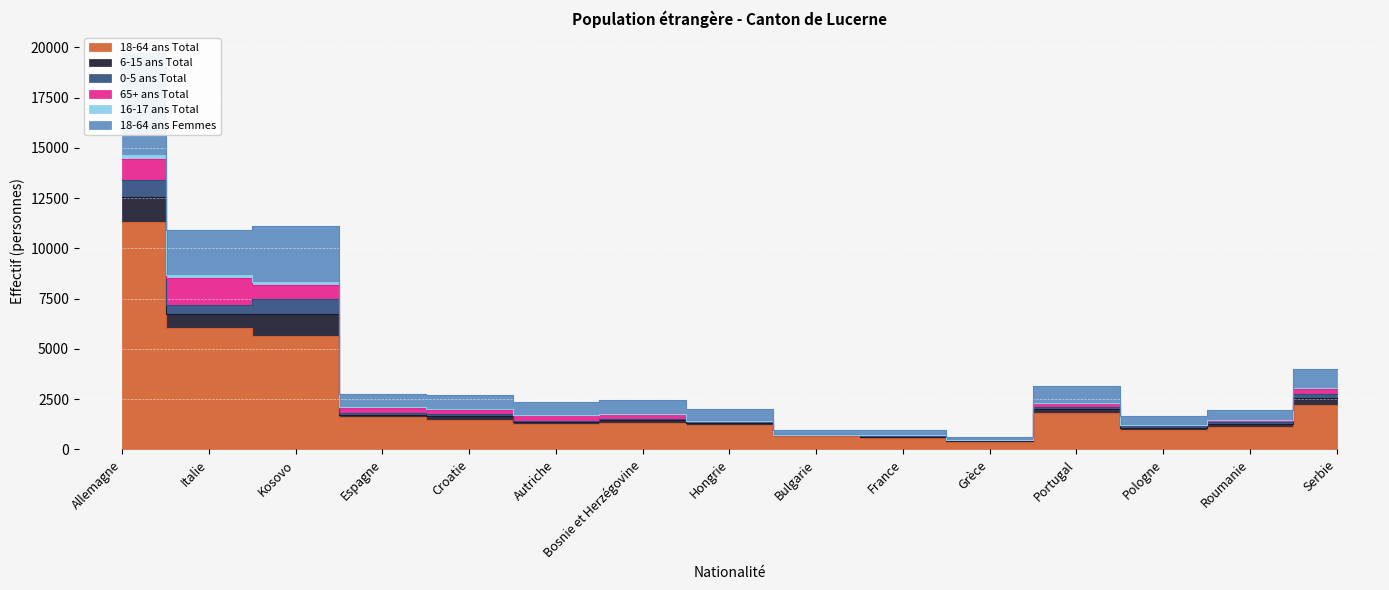

What are all the series names shown in the legend?

18-64 ans Total, 6-15 ans Total, 0-5 ans Total, 65+ ans Total, 16-17 ans Total, 18-64 ans Femmes